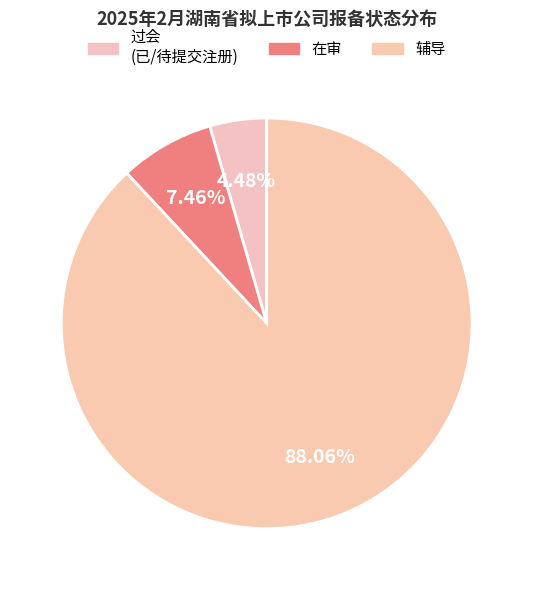

Count the number of slices in the pie.

3